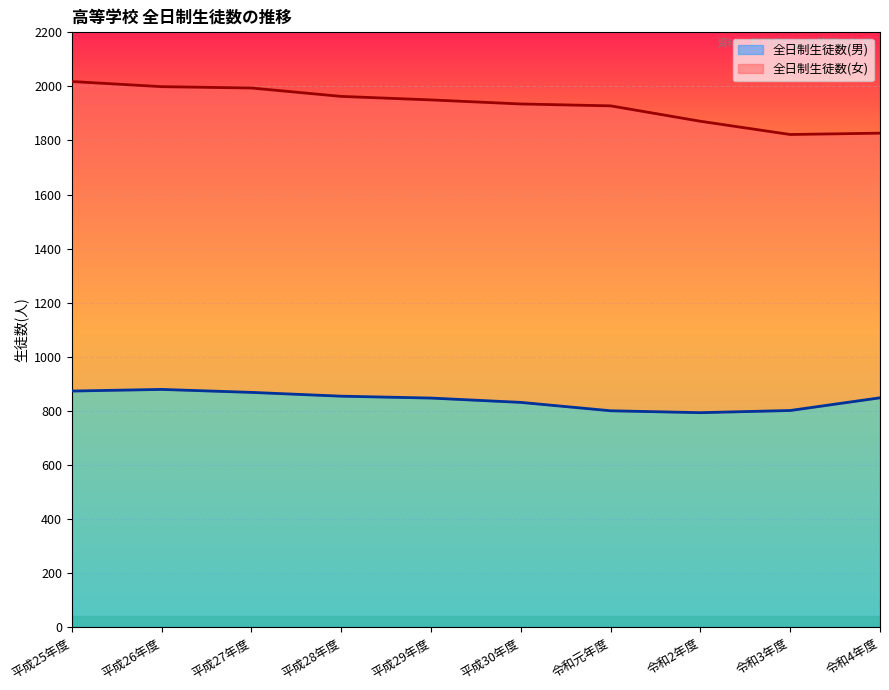

What is the total value across all series at 平成29年度?

1950